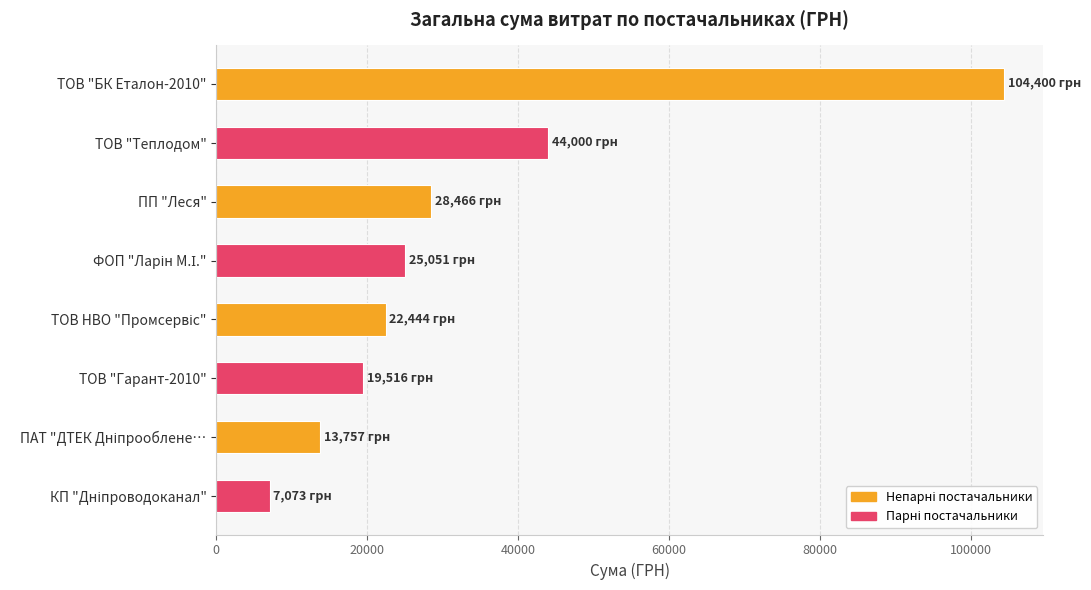

Reading top to bottom, what are all the values shown in this chart?

104400.0	44000.0	28465.7	25051.5	22443.5	19516.1	13757.5	7073.4